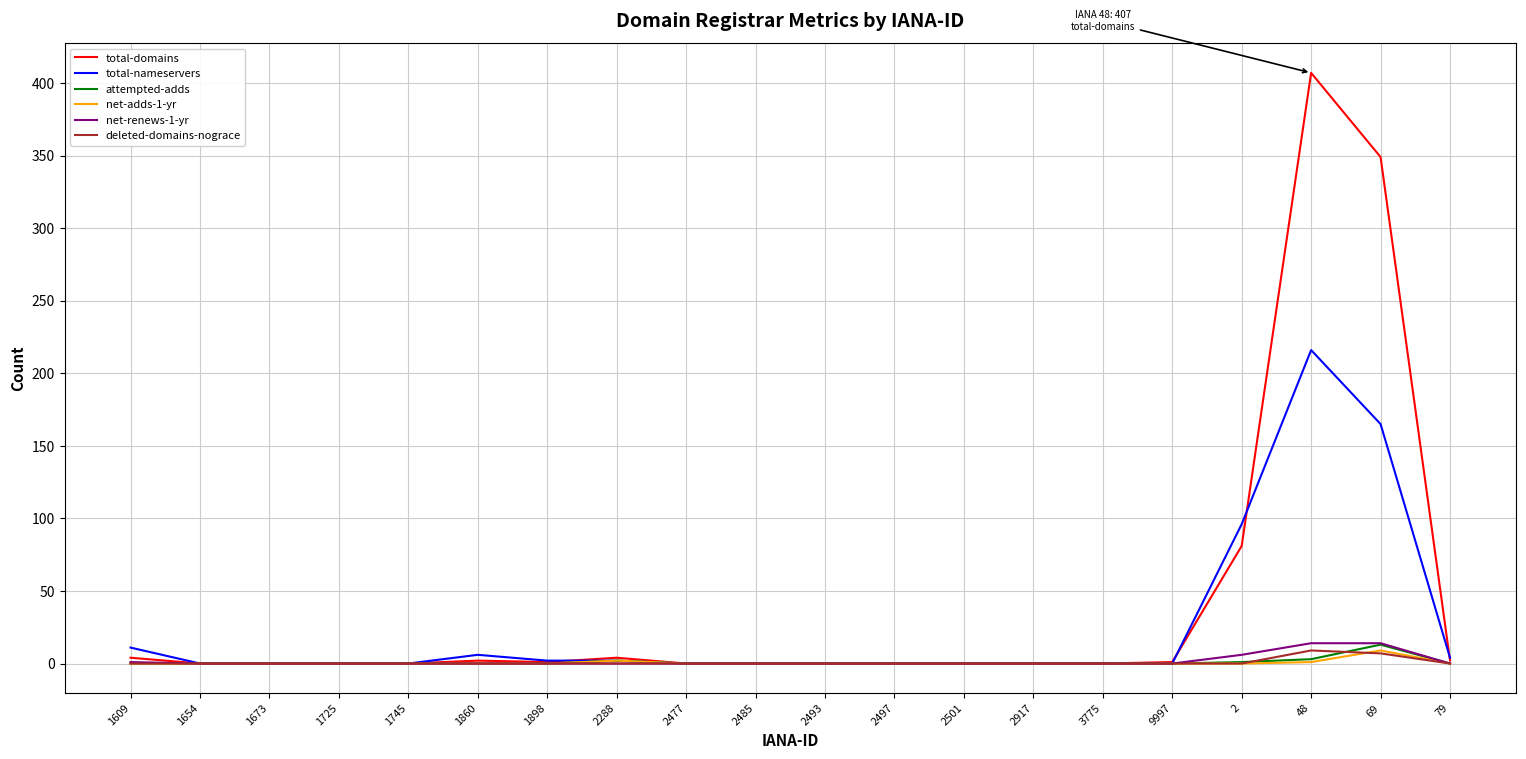

The deleted-domains-nograce series shows 0 at 2288. True or false?

True